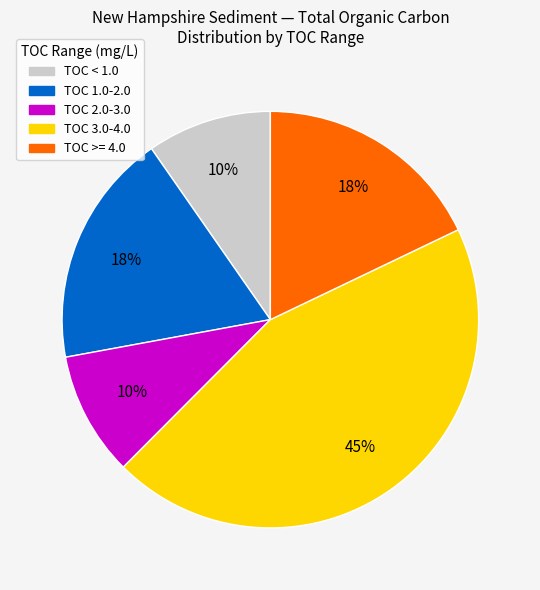

Is there a majority slice in this chart?

No